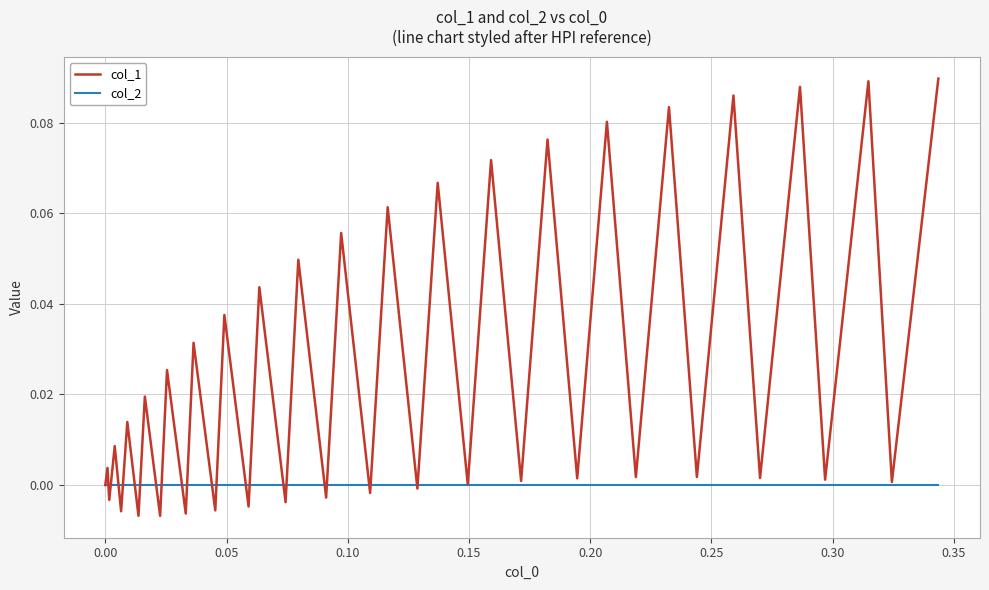

How many lines are shown in the chart?

2